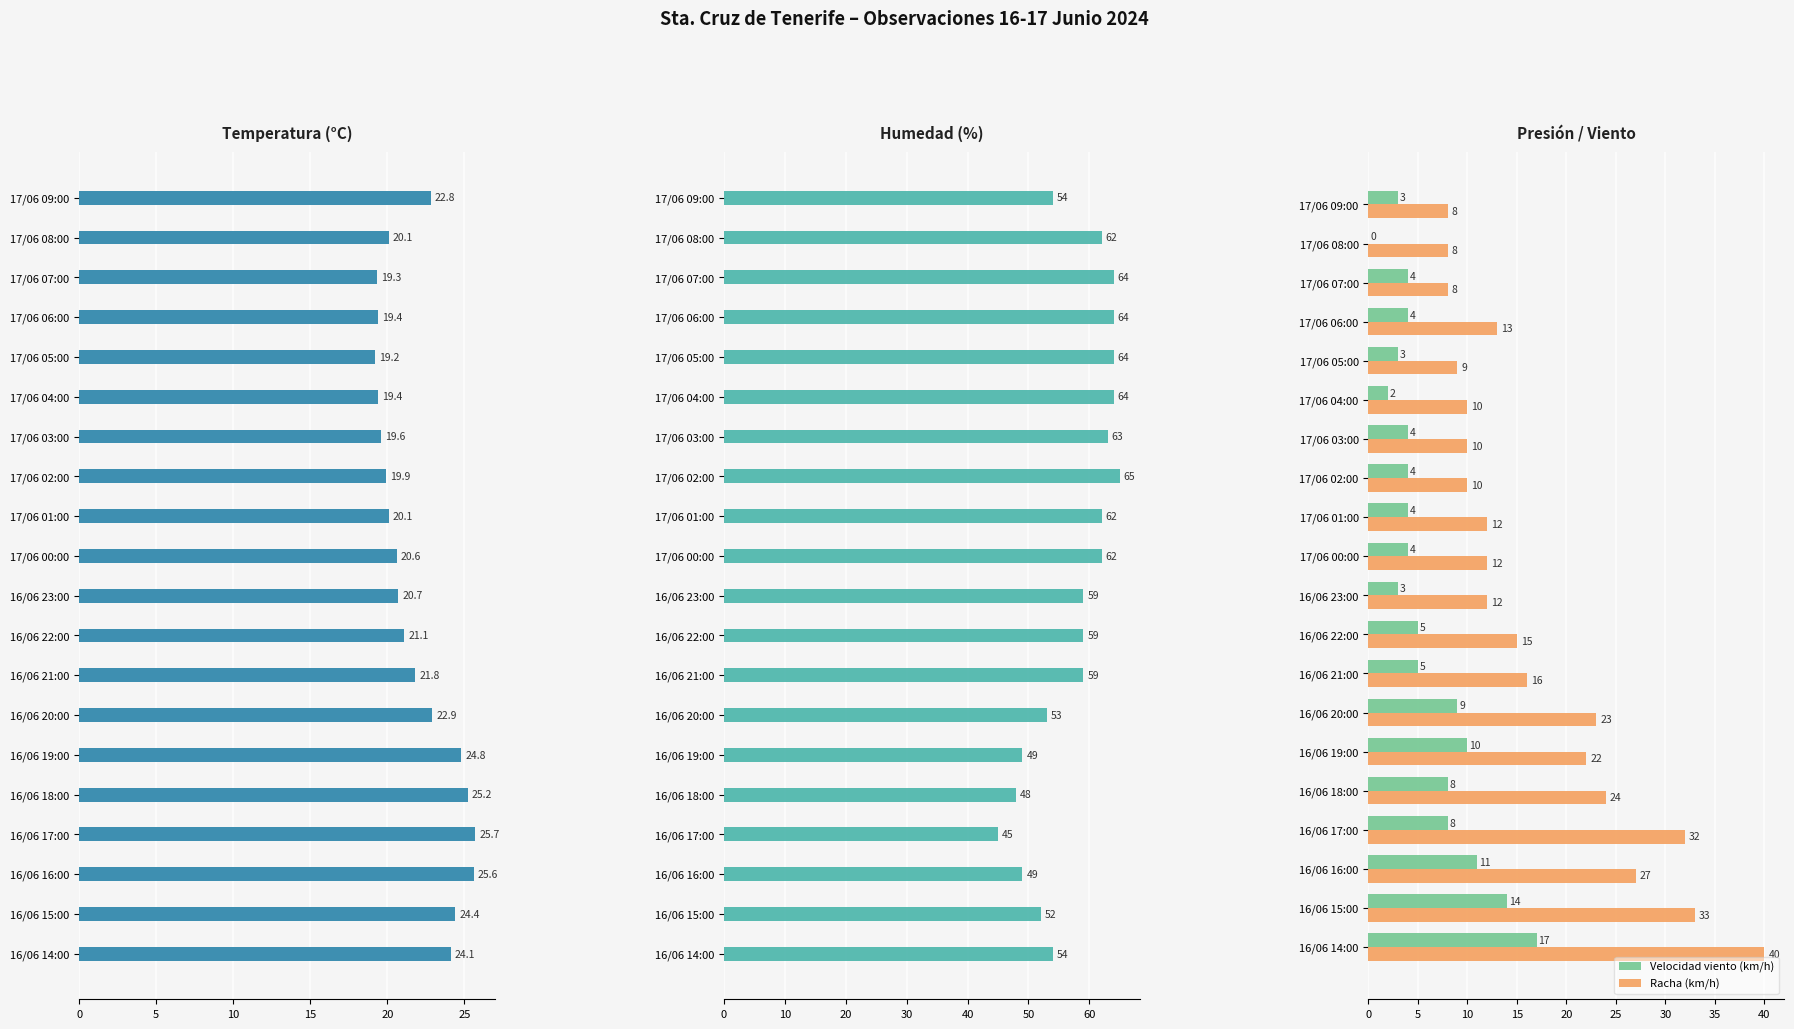

What is the maximum value for Racha (km/h)?

40